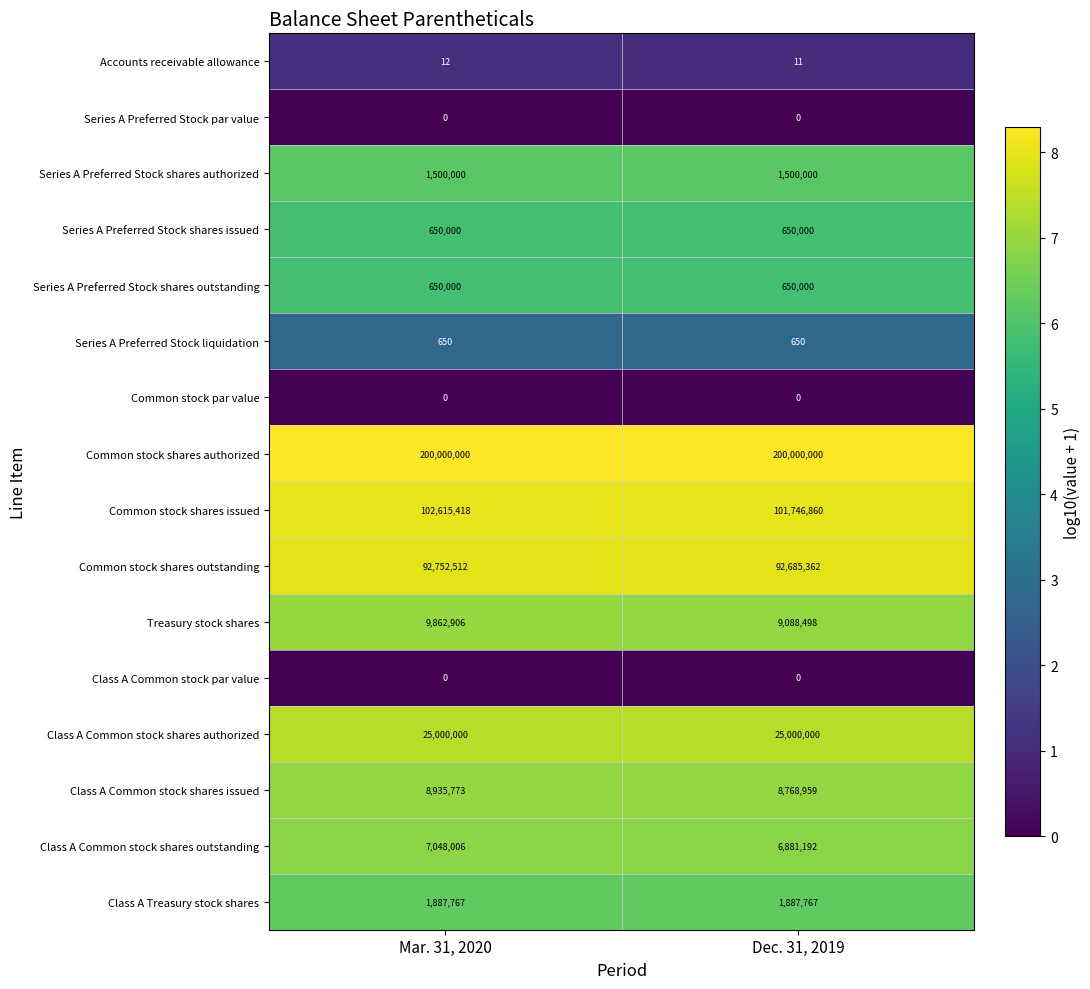

Which category has the highest value in the Common stock shares issued series?

Mar. 31, 2020